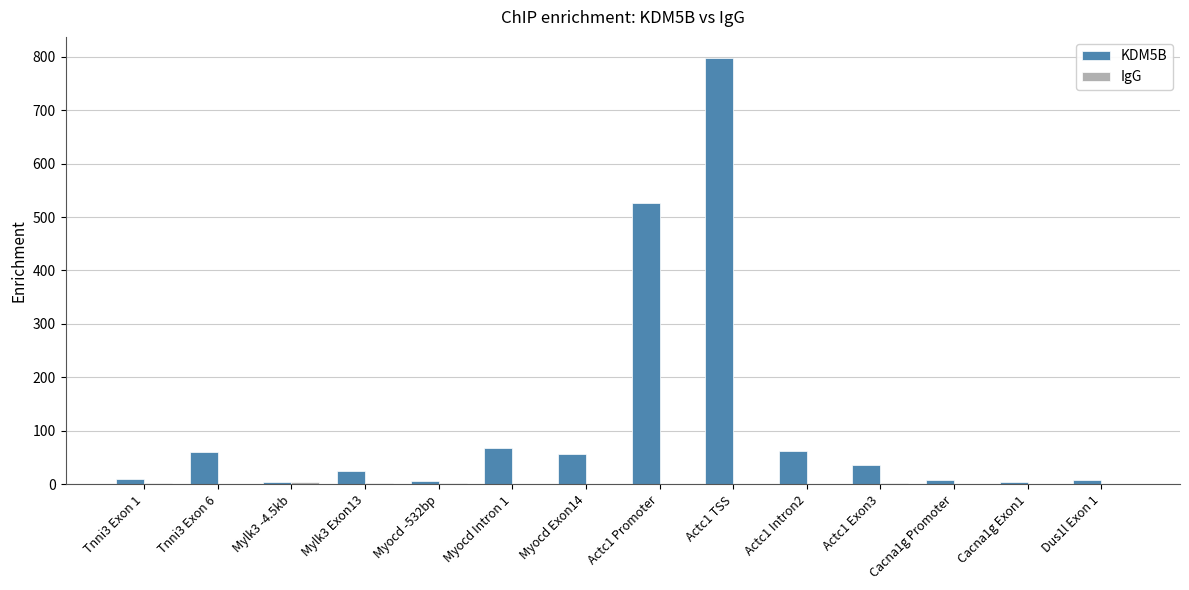

Count the number of categories in the chart.

14